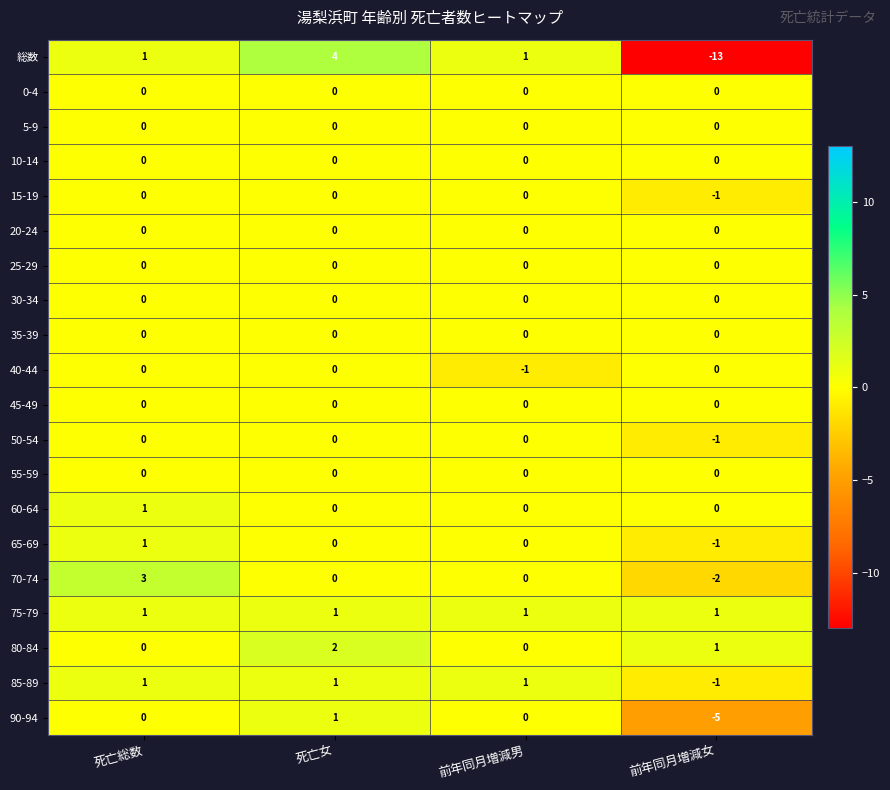

How many values in 総数 are below zero?

1